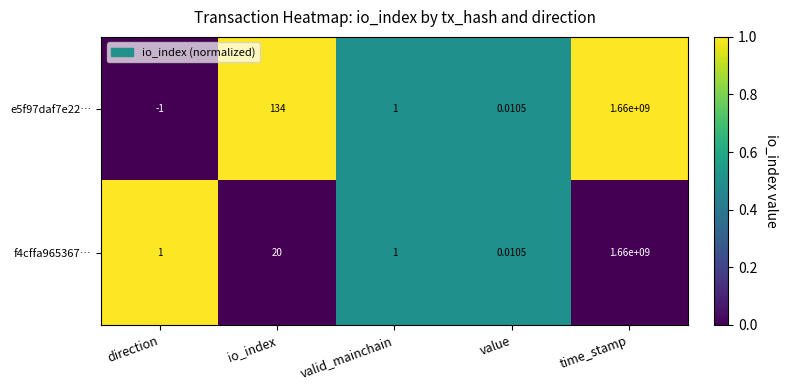

Where is f4cffa965367… nearest to the value 830000000?

io_index